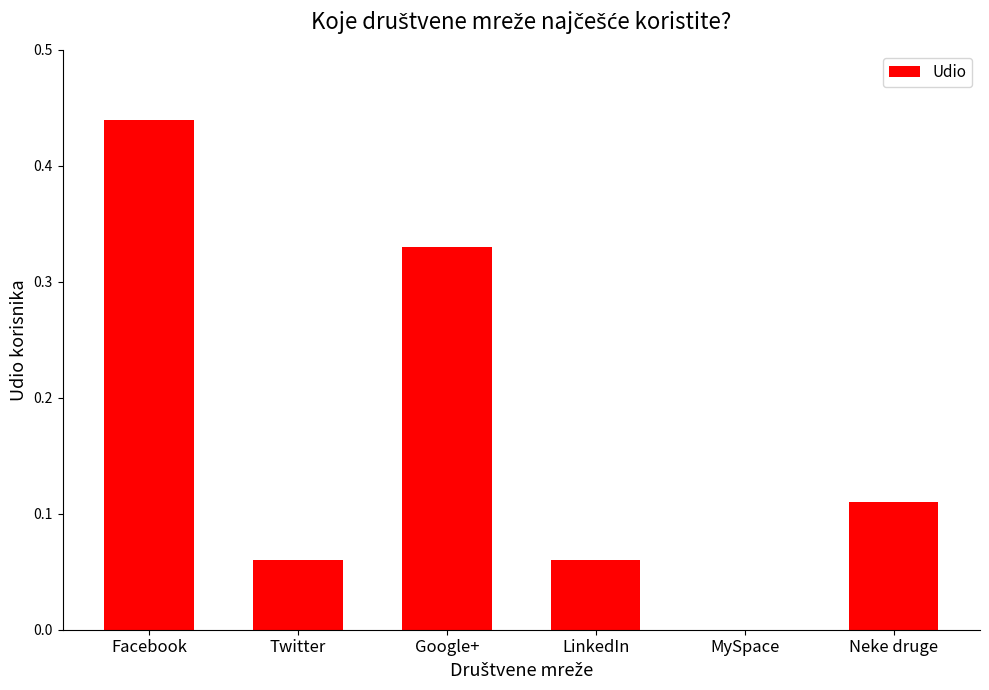

Which label corresponds to the largest value in the chart?

Facebook